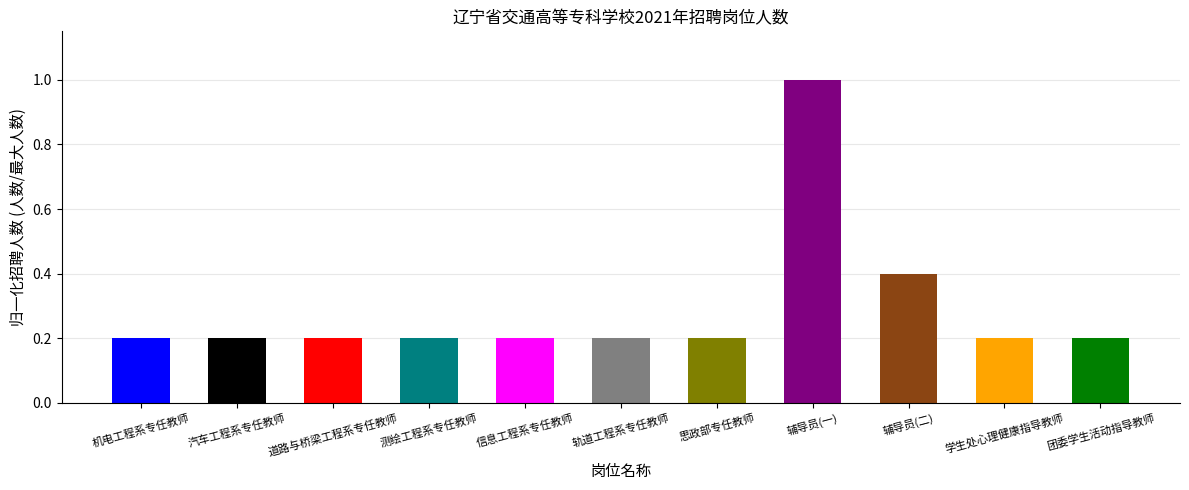

Reading right to left, transcribe all the data shown in this chart.

0.2	0.2	0.4	1.0	0.2	0.2	0.2	0.2	0.2	0.2	0.2